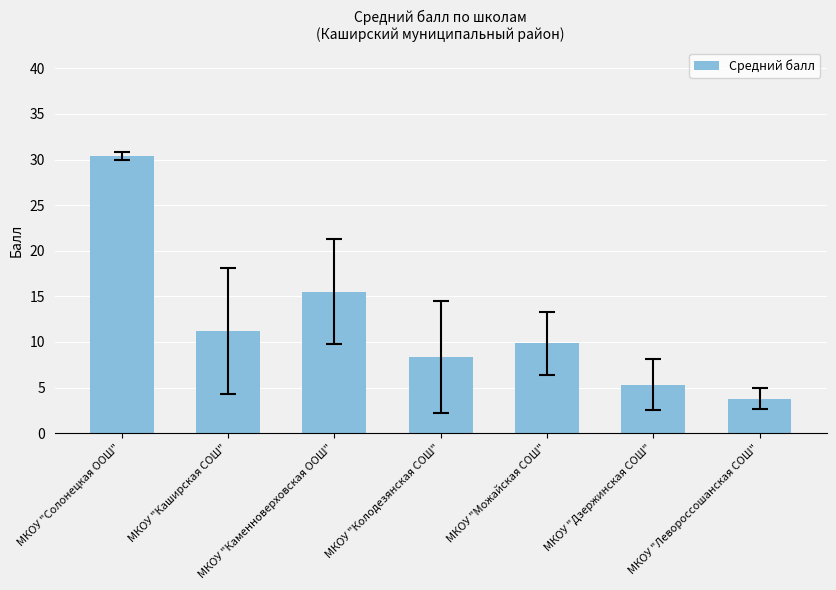

Reading right to left, extract all data points from this chart.

3.8	5.3	9.8	8.4	15.5	11.2	30.4